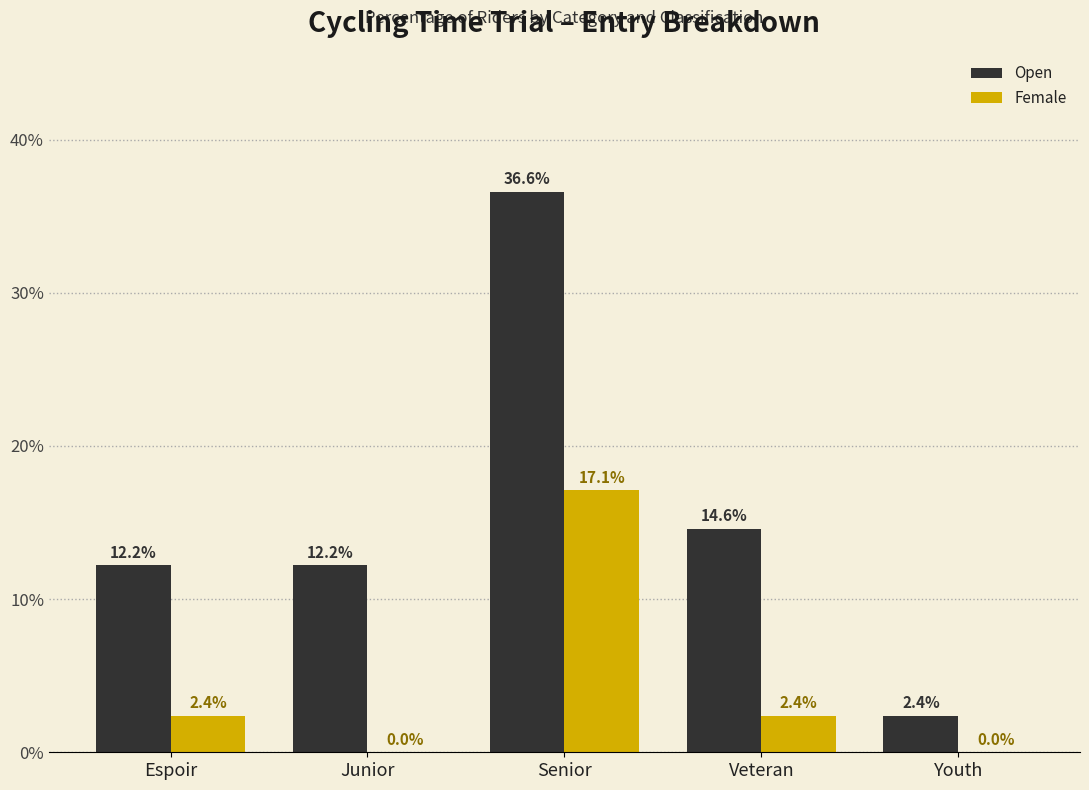

Are the bars horizontal?

No